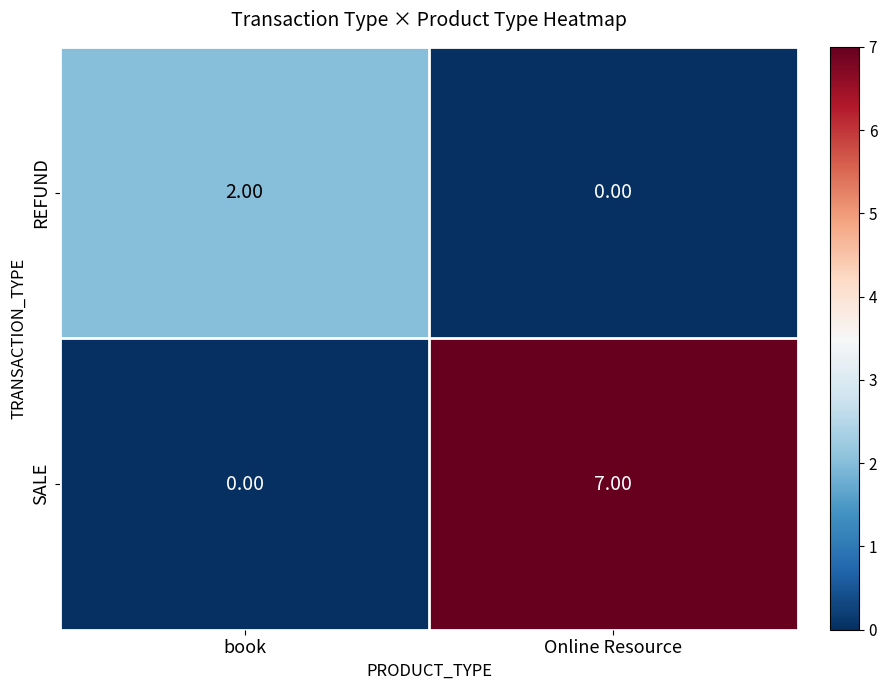

Rank the series by their maximum value, from lowest to highest.

REFUND, SALE